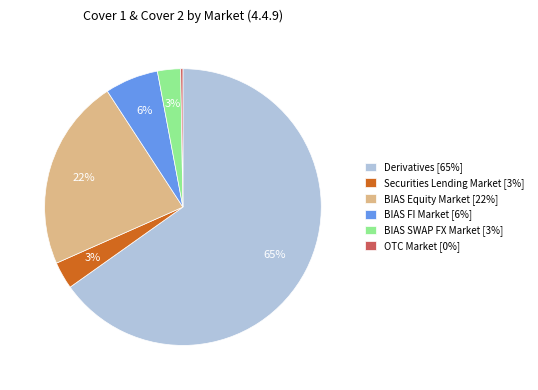

Which category has the biggest portion of the pie?

Derivatives [65%]